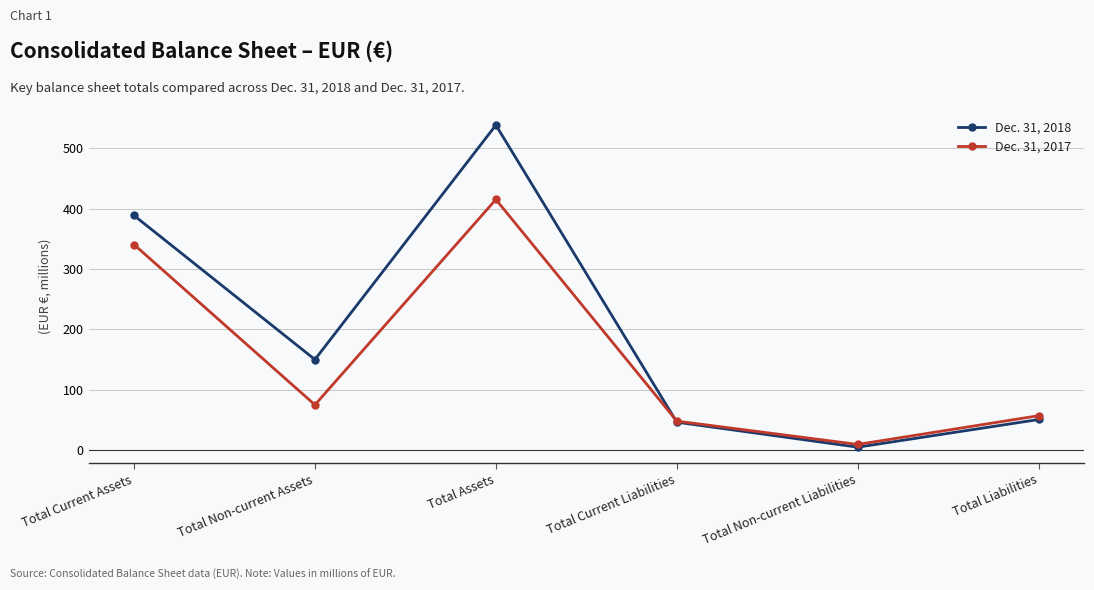

Rank the series at Total Assets from lowest to highest value.

Dec. 31, 2017, Dec. 31, 2018